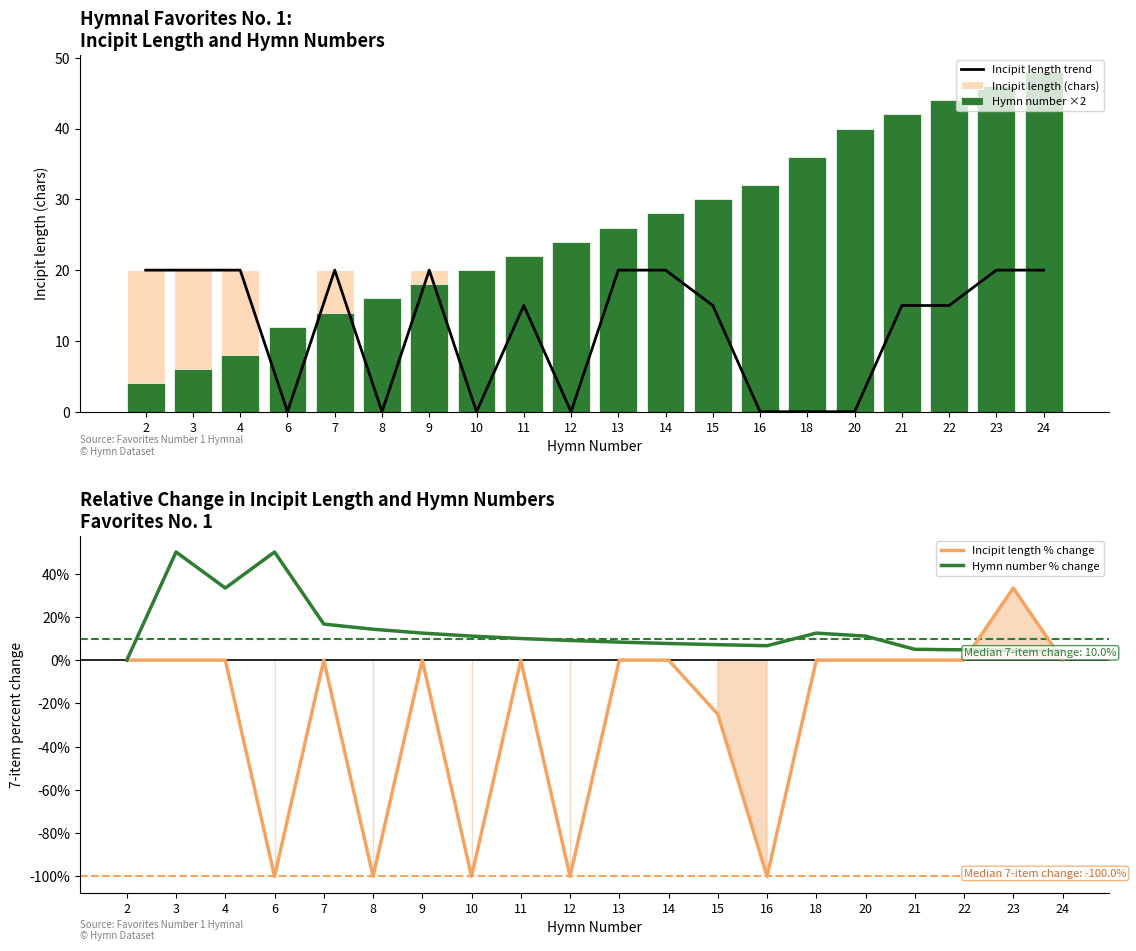

Between 10 and 16, which series saw the biggest shift?

Hymn number ×2